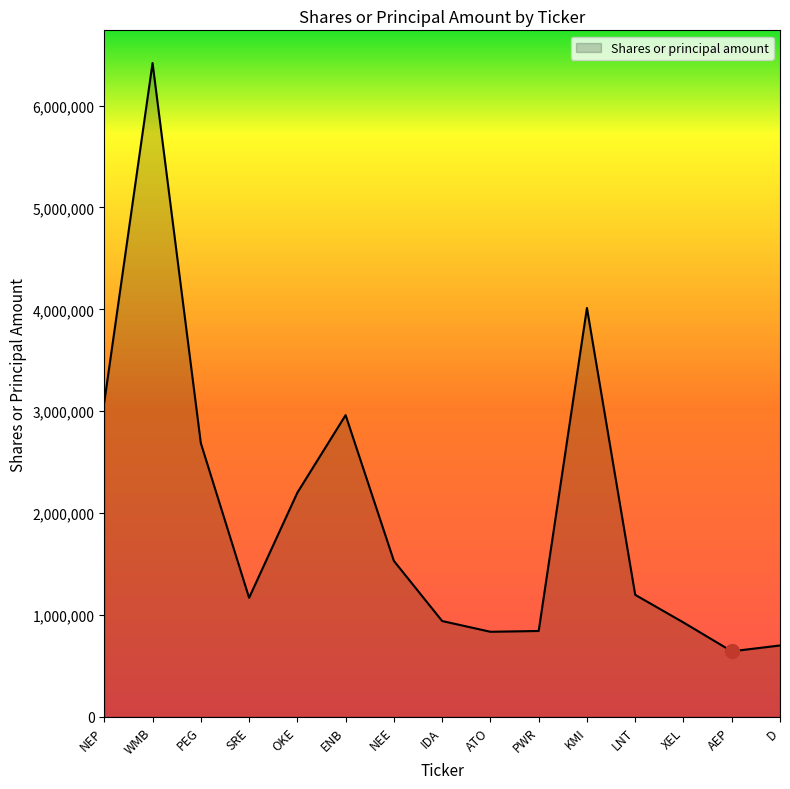

What is the greatest value displayed?

6418214